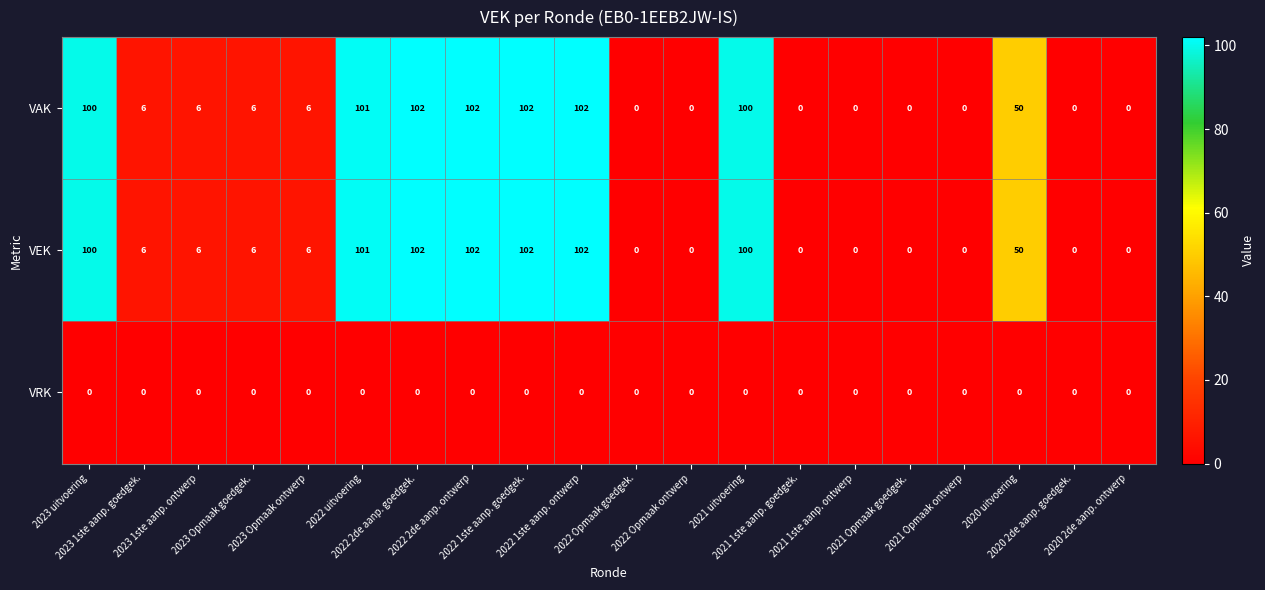

At how many categories does at least one series exceed 81?

7